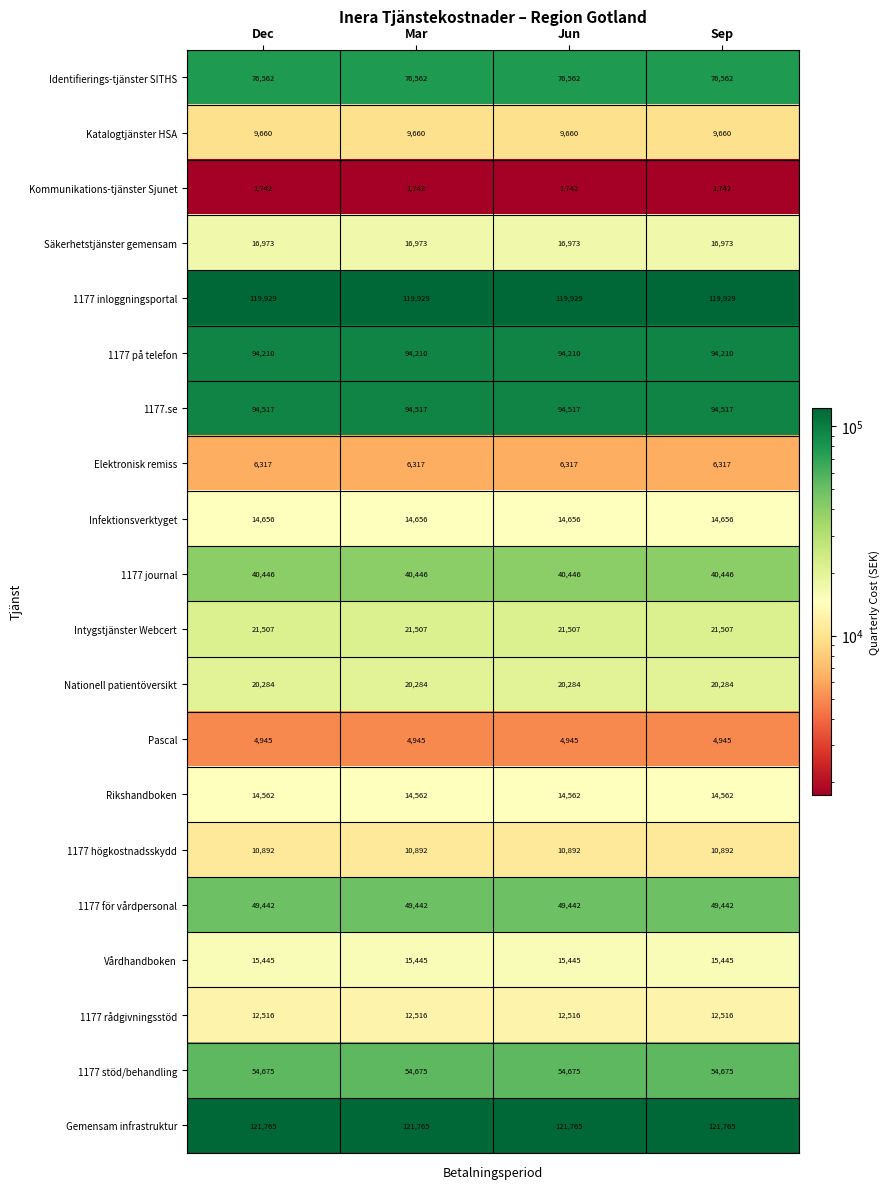

List the series in order of their peak value, highest first.

Gemensam infrastruktur, 1177 inloggningsportal, 1177.se, 1177 på telefon, Identifierings-tjänster SITHS, 1177 stöd/behandling, 1177 för vårdpersonal, 1177 journal, Intygstjänster Webcert, Nationell patientöversikt, Säkerhetstjänster gemensam, Vårdhandboken, Infektionsverktyget, Rikshandboken, 1177 rådgivningsstöd, 1177 högkostnadsskydd, Katalogtjänster HSA, Elektronisk remiss, Pascal, Kommunikations-tjänster Sjunet